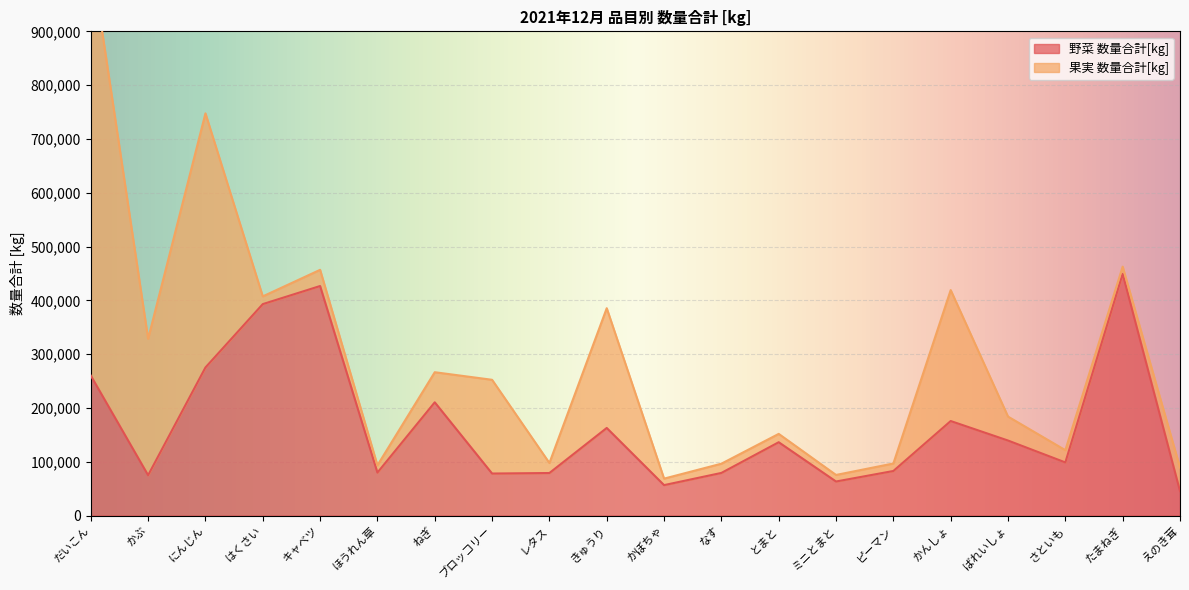

The value at レタス is 55008. True or false?

False